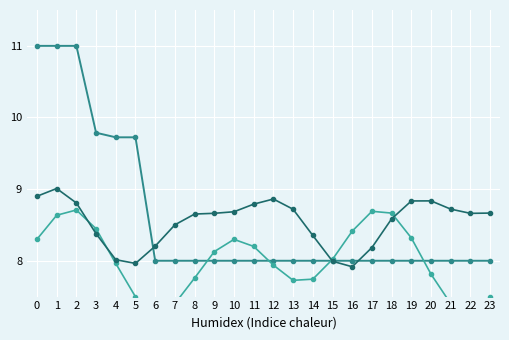

What is the value of the Minute alt (normalized) point at the 19th from the left?

8.6